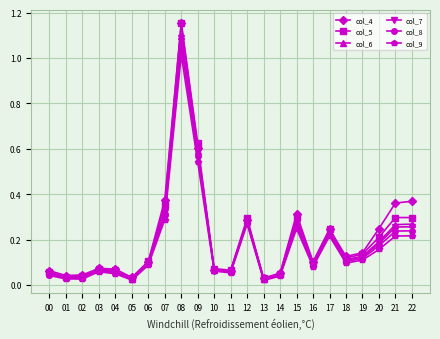

Which category has the highest value in the col_5 series?

08